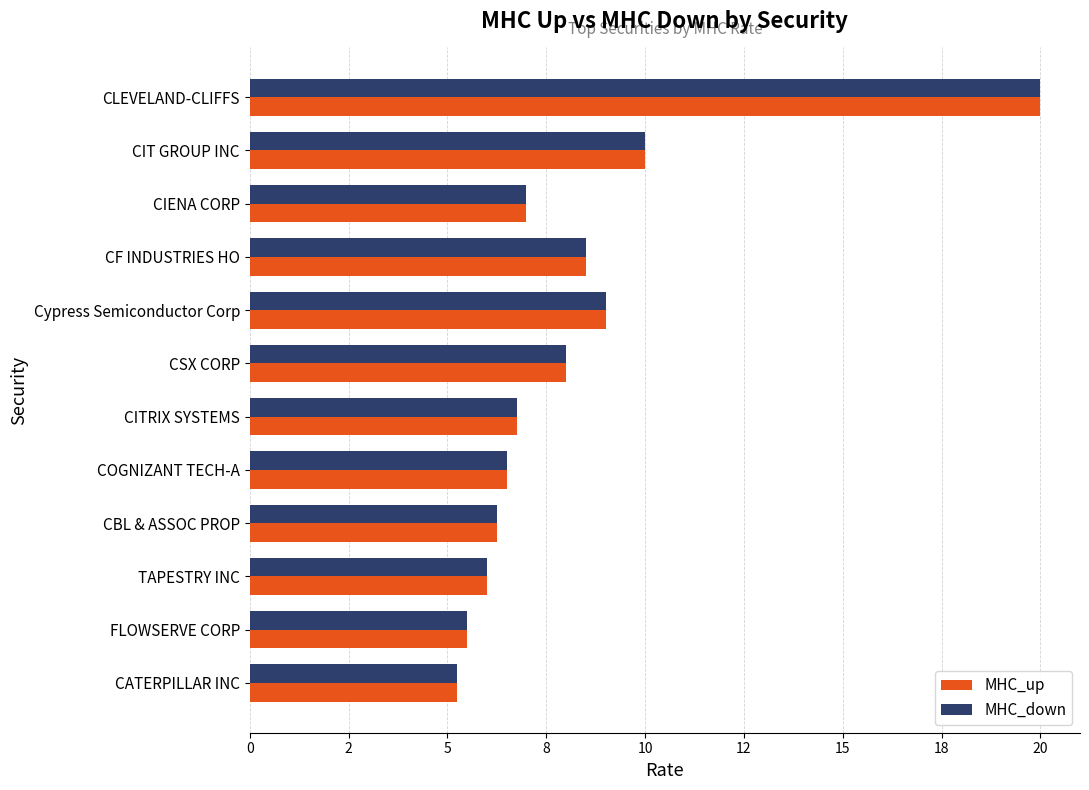

What are all the series names shown in the legend?

MHC_up, MHC_down